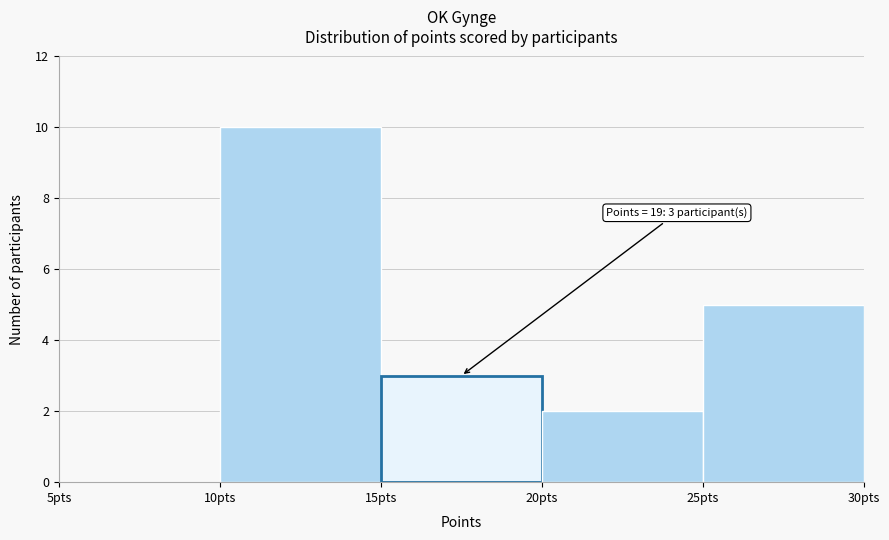

Which range on the x-axis has the tallest bar?

10 to 15